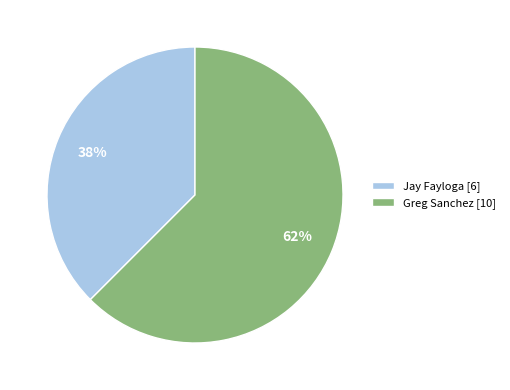

The Jay Fayloga slice represents 38% of the pie. True or false?

True